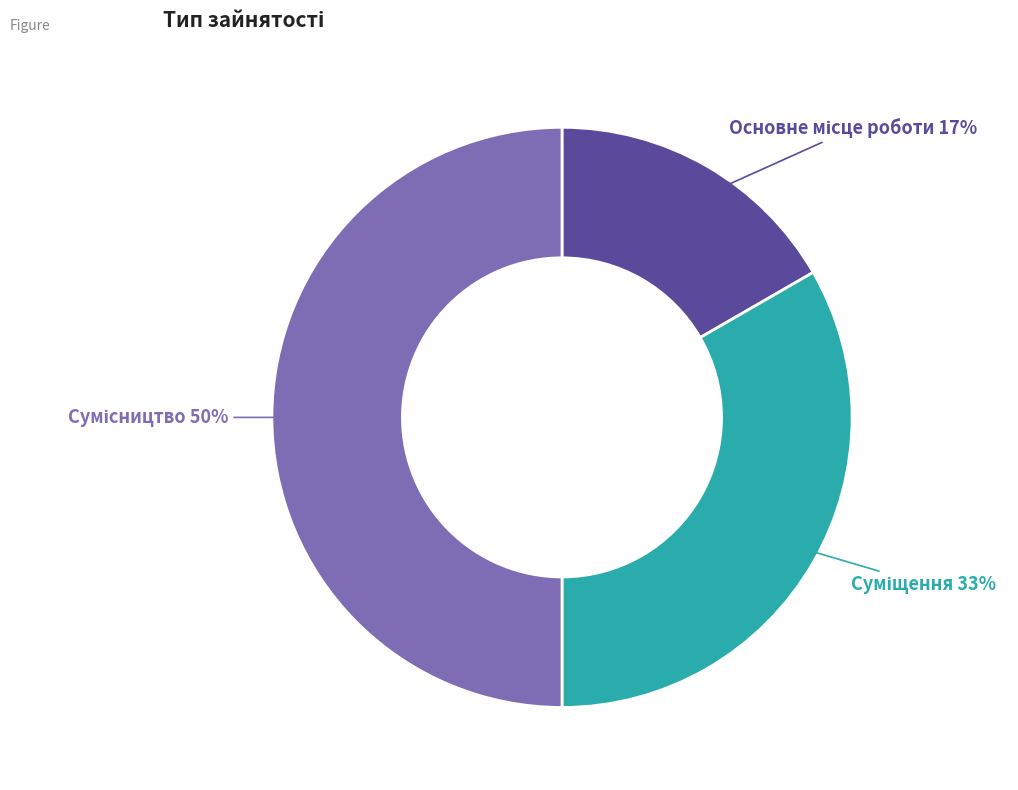

To the nearest percent, what is the difference between the largest and smallest slice percentages?

33%